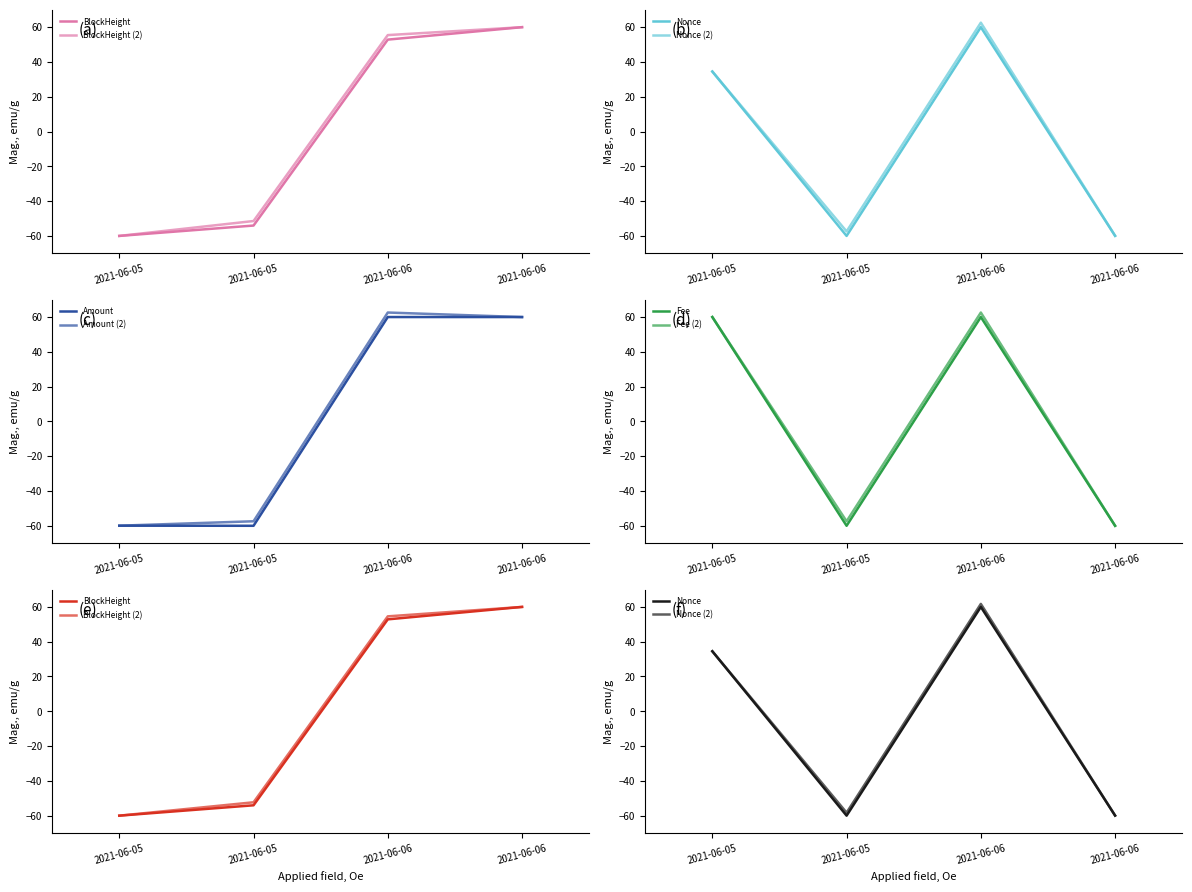

What is the highest value of the Amount series?

60.0